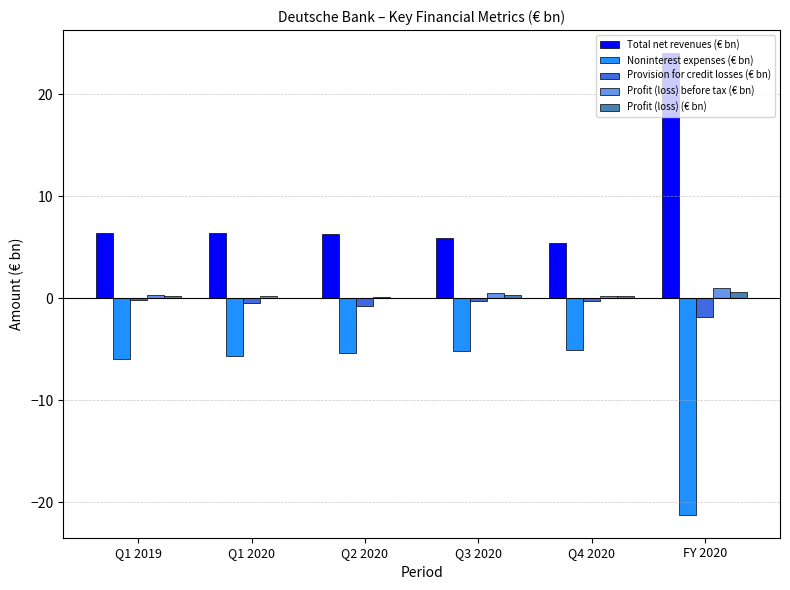

The value of Noninterest expenses (€ bn) at Q1 2019 is -9.8. True or false?

False